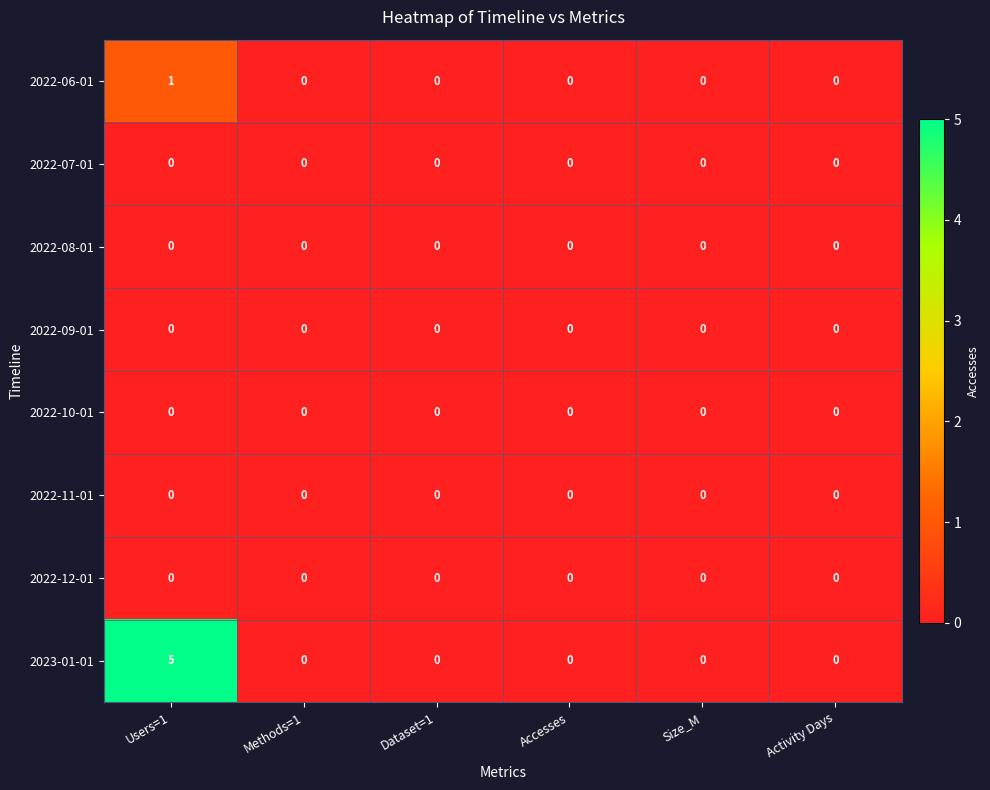

The value of 2022-07-01 at Size_M is 0. True or false?

True